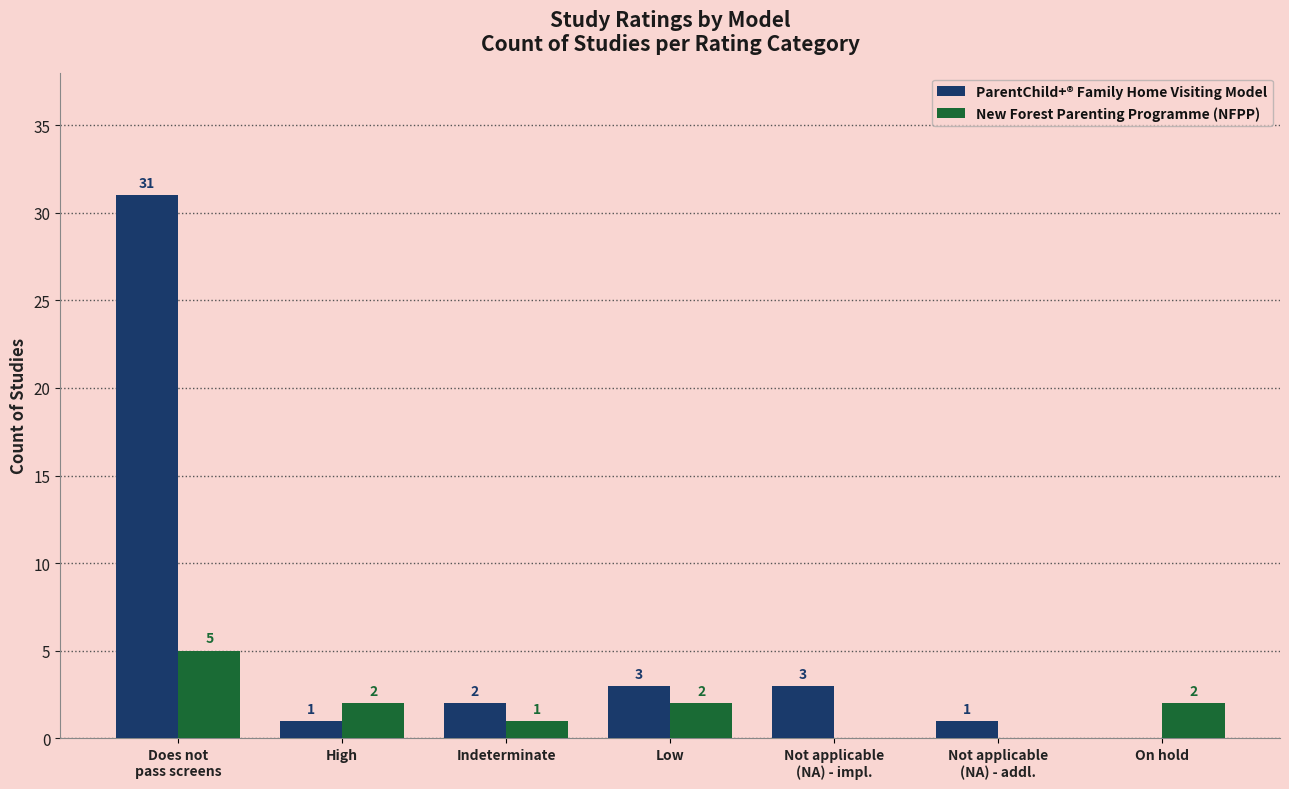

How many groups of bars are there?

7